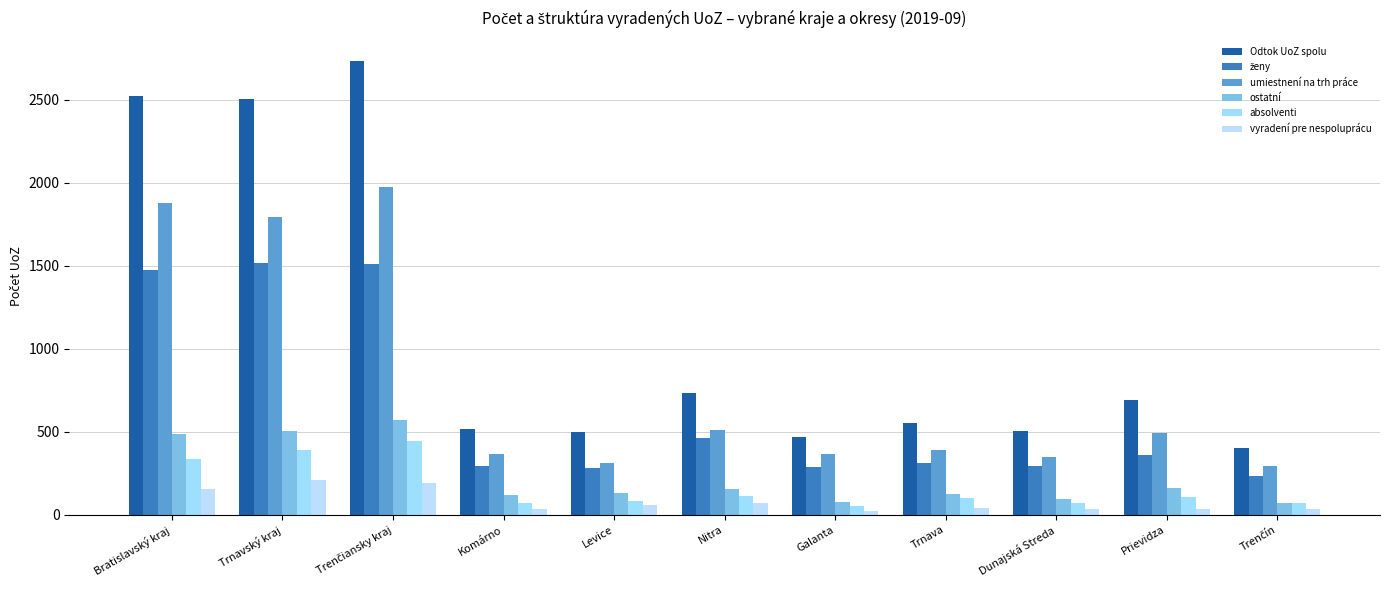

Which series has the widest spread of values?

Odtok UoZ spolu